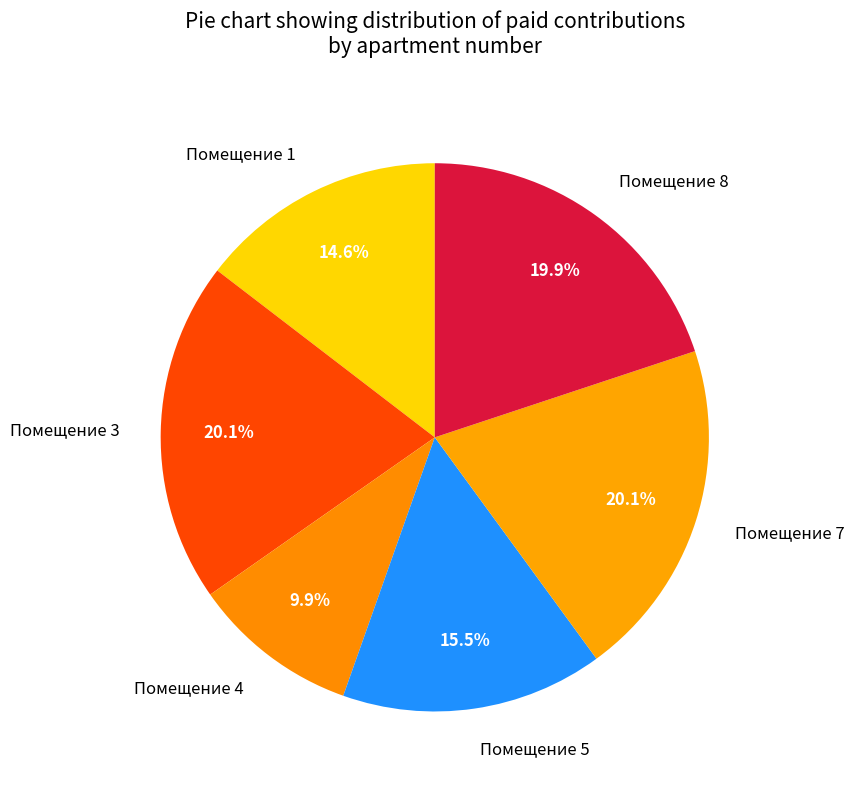

Approximately how many times larger is the value at Помещение 5 compared to Помещение 4?

1.6